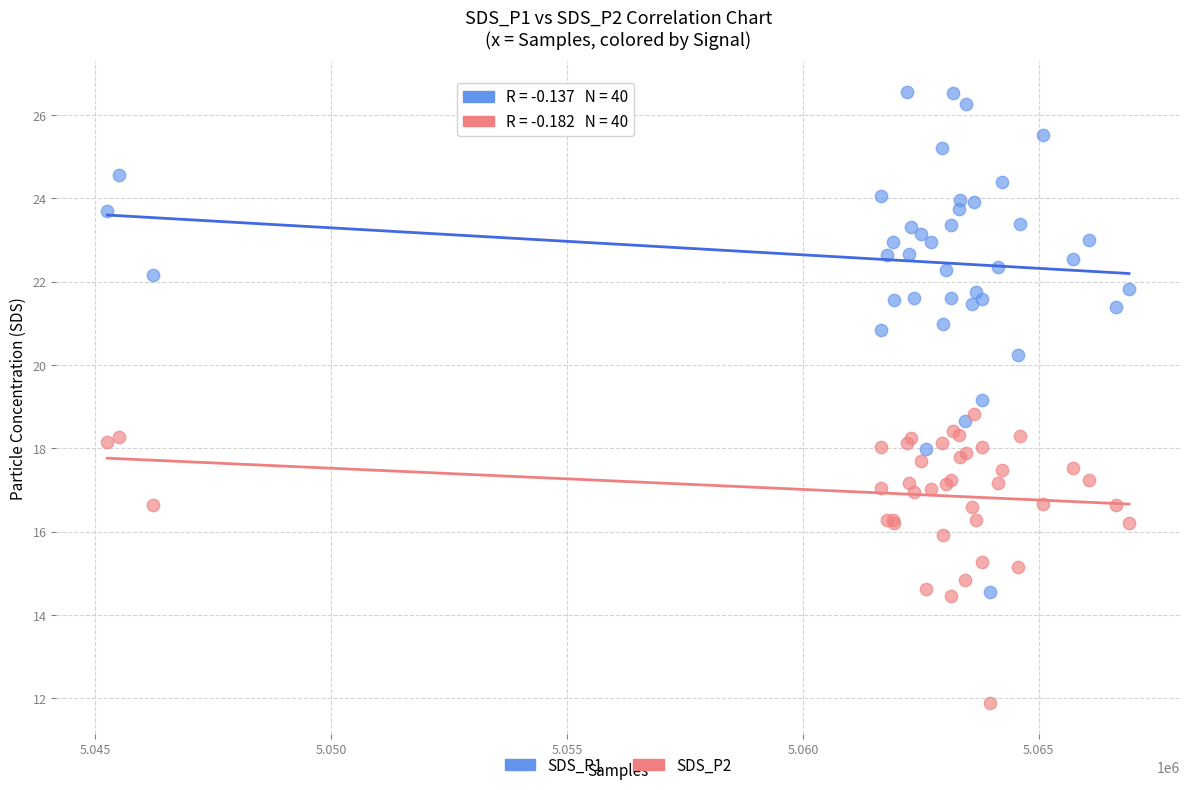

Which series has the largest Y range (max minus min)?

SDS_P1